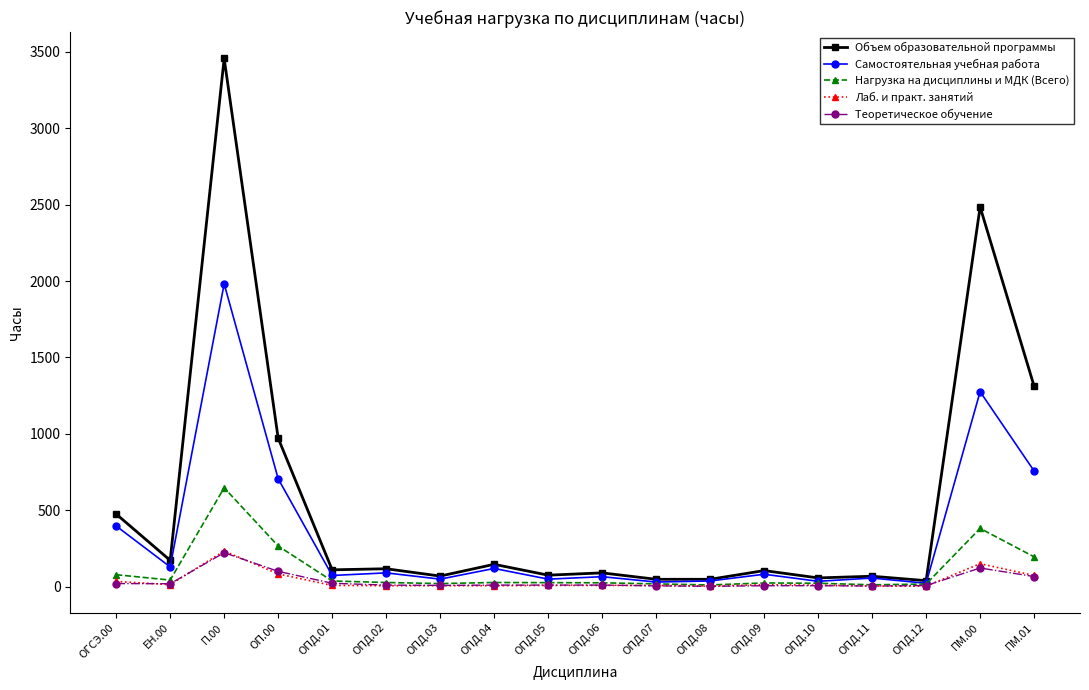

Which series has the largest range (max minus min)?

Объем образовательной программы